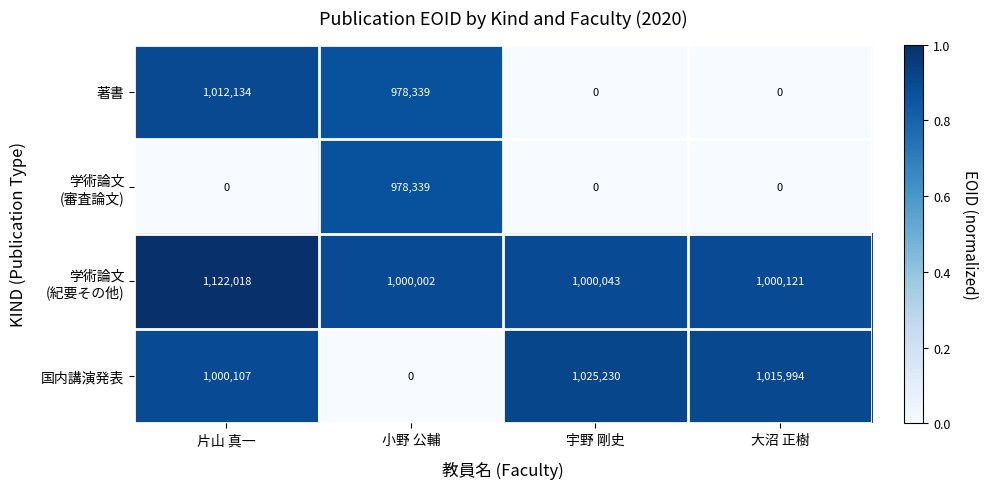

What is the average value of the 著書 series?

497618